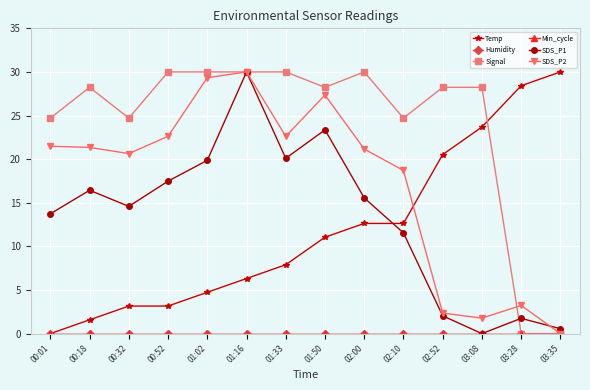

What is the difference between the maximum and minimum values in the SDS_P1 series?

30.0